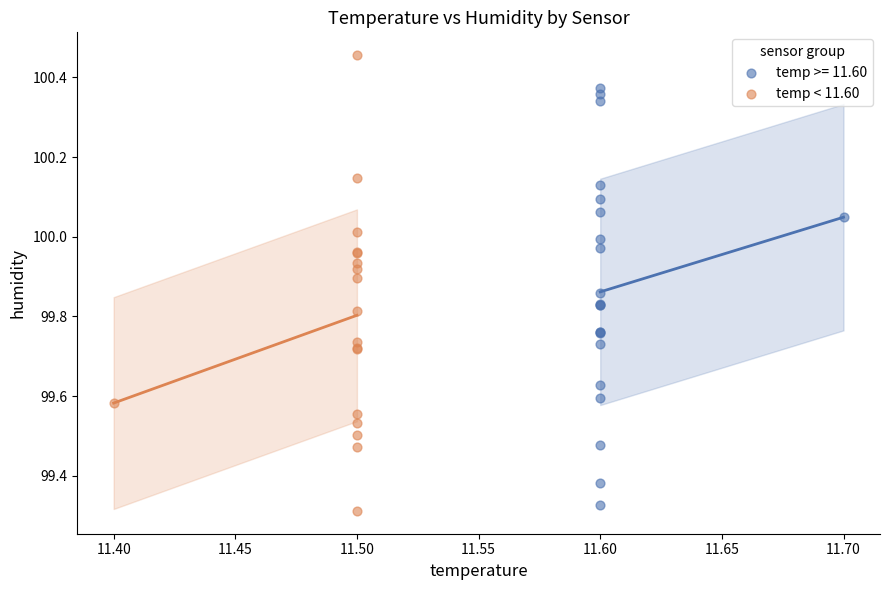

What are all the series names shown in the legend?

temp >= 11.60, temp < 11.60